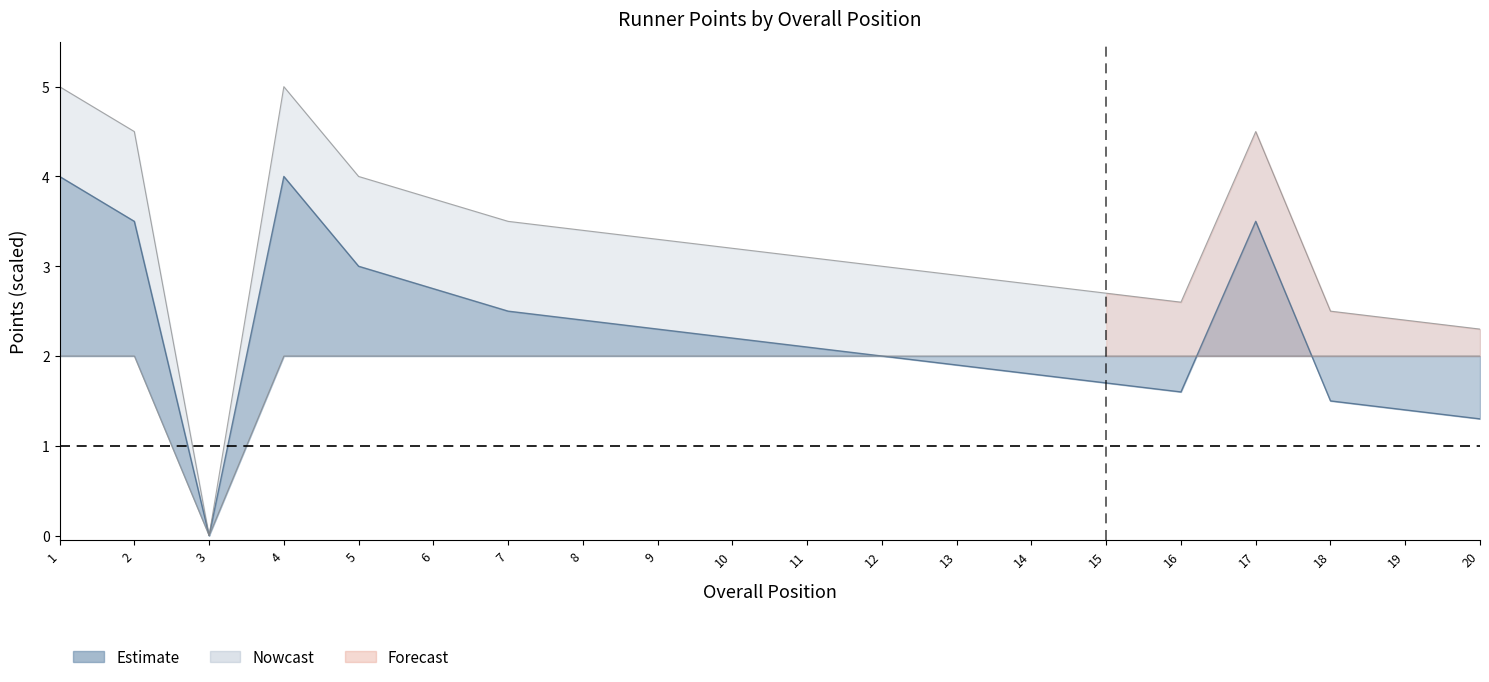

True or false: Finisher Points and Total Points cross at least once.

False